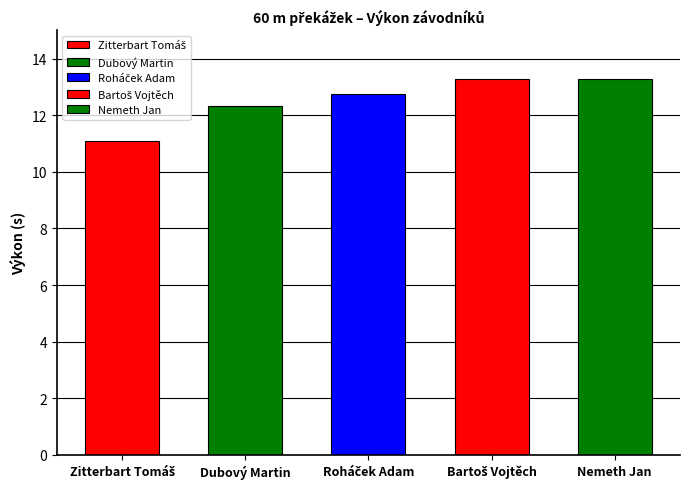

What value does the data have at Roháček Adam?

12.7